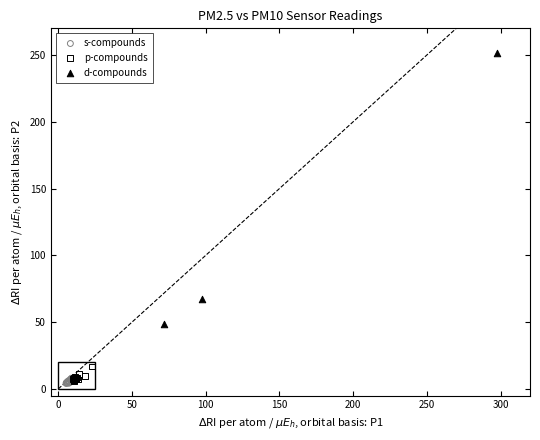

Which series has the widest spread of Y values?

d-compounds